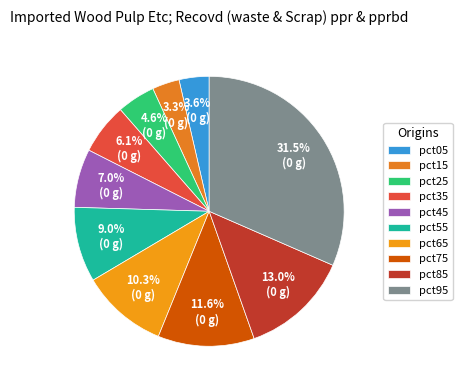

Which has a higher value, pct65 or pct15?

pct65